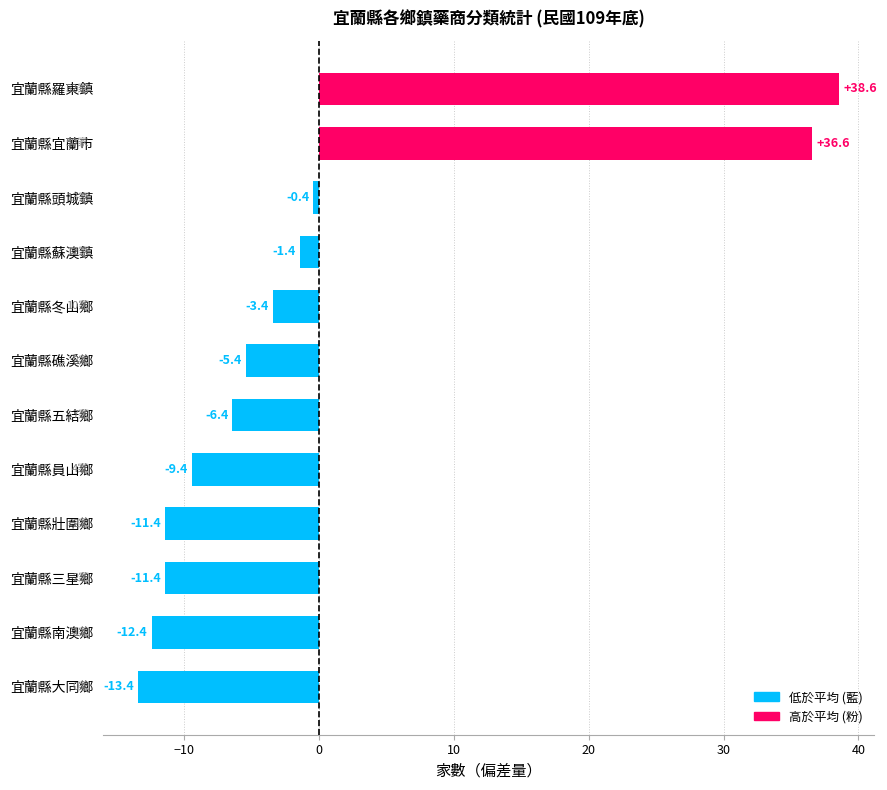

Is it true that the value at 宜蘭縣蘇澳鎮 is -1.4?

True